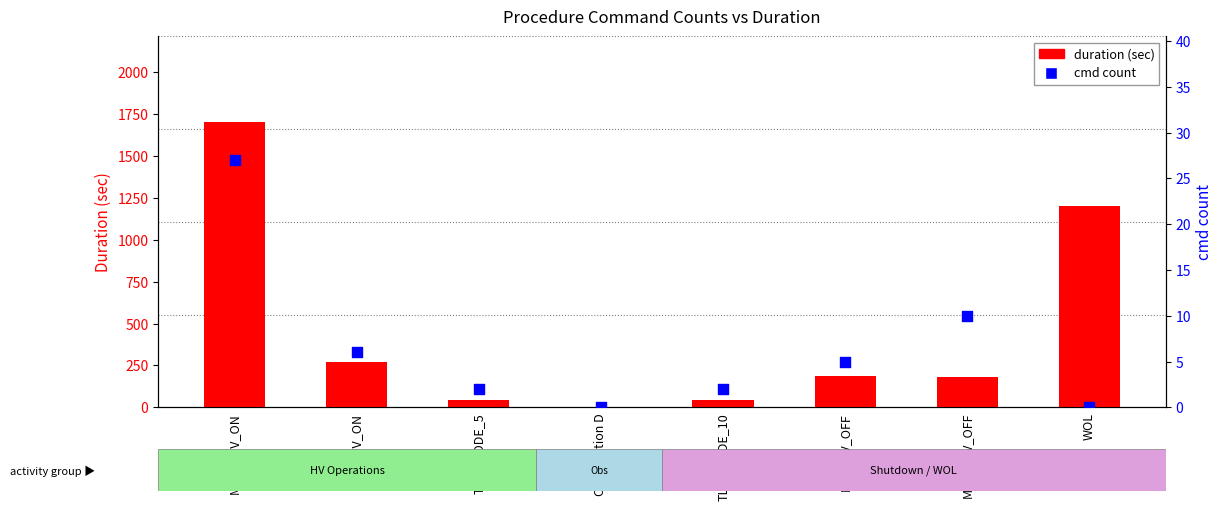

What is the total value across all series at WOL?

1200